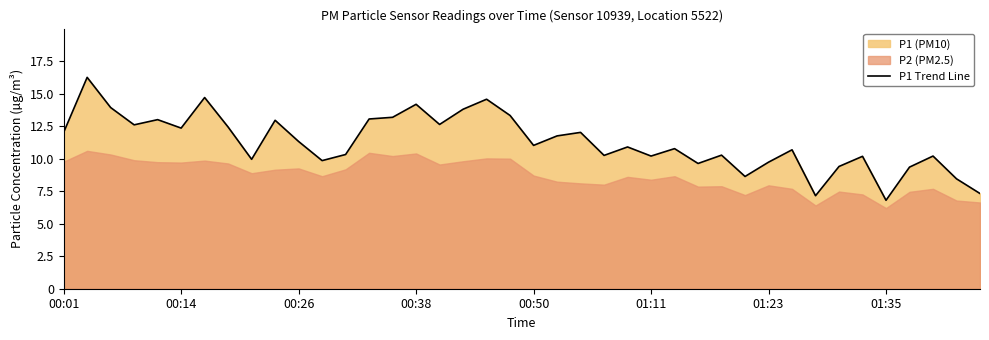

Is it true that P1 Trend Line equals 2.7 at 00:26?

False